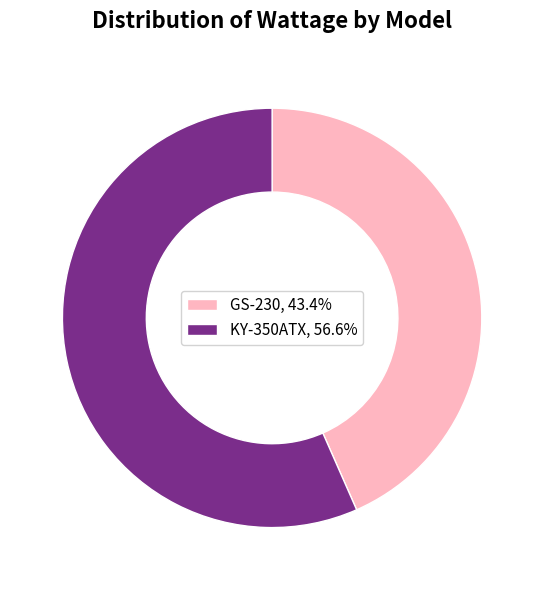

Is KY-350ATX the majority of the pie?

Yes